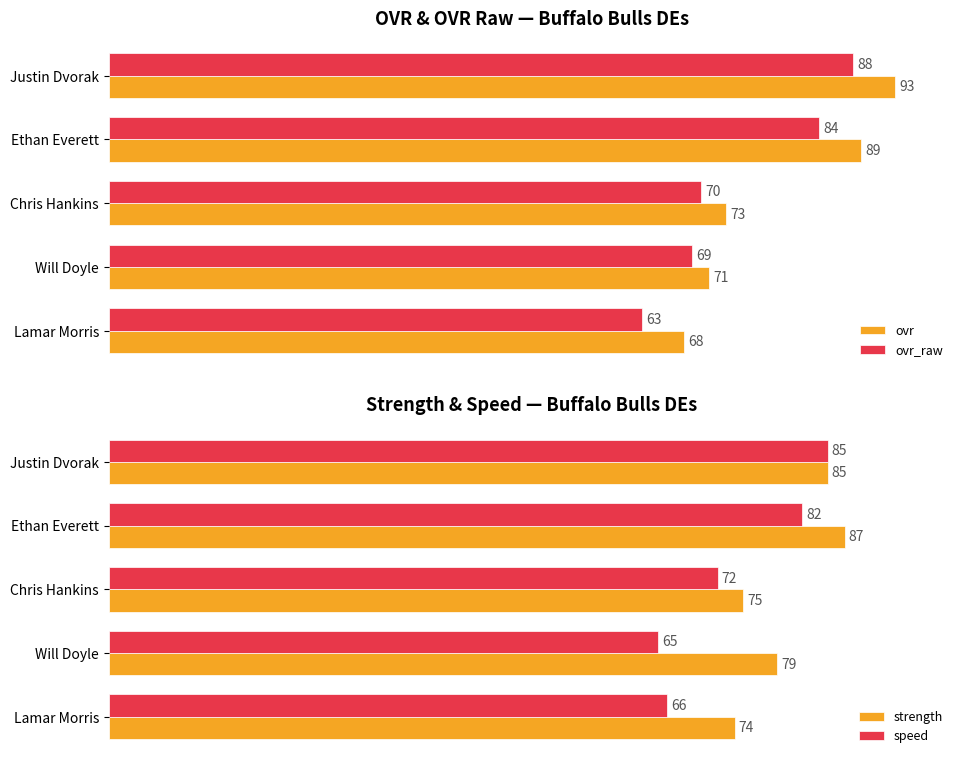

True or false: ovr has a value of 15 at 80.

False